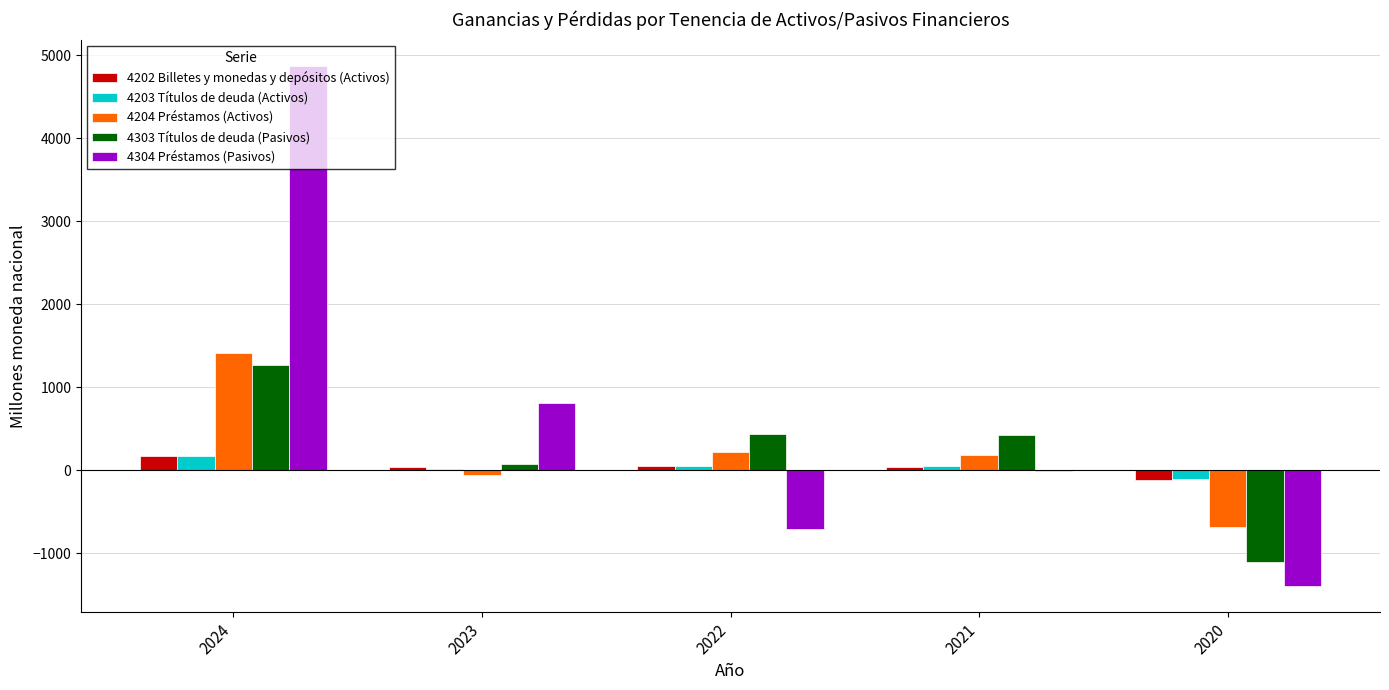

What is the total value across all series at 2020?

-3398.7